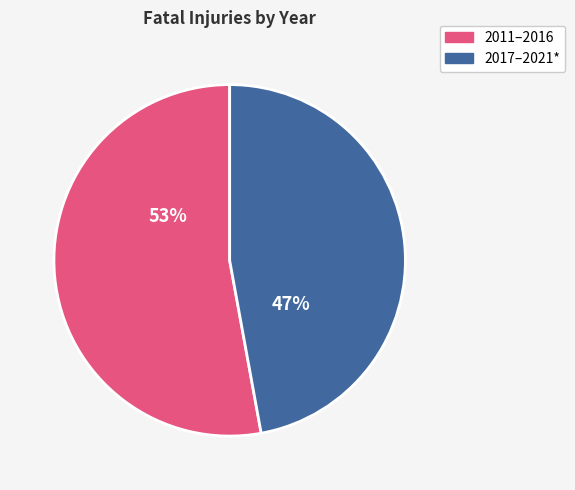

Is there a majority slice in this chart?

Yes